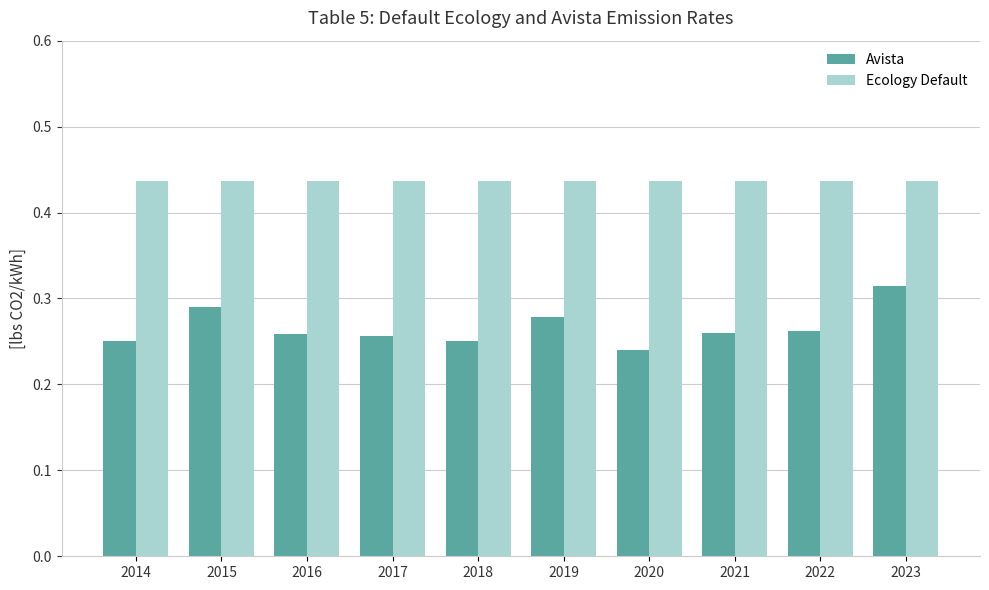

Which series has the largest total across all categories?

Ecology Default